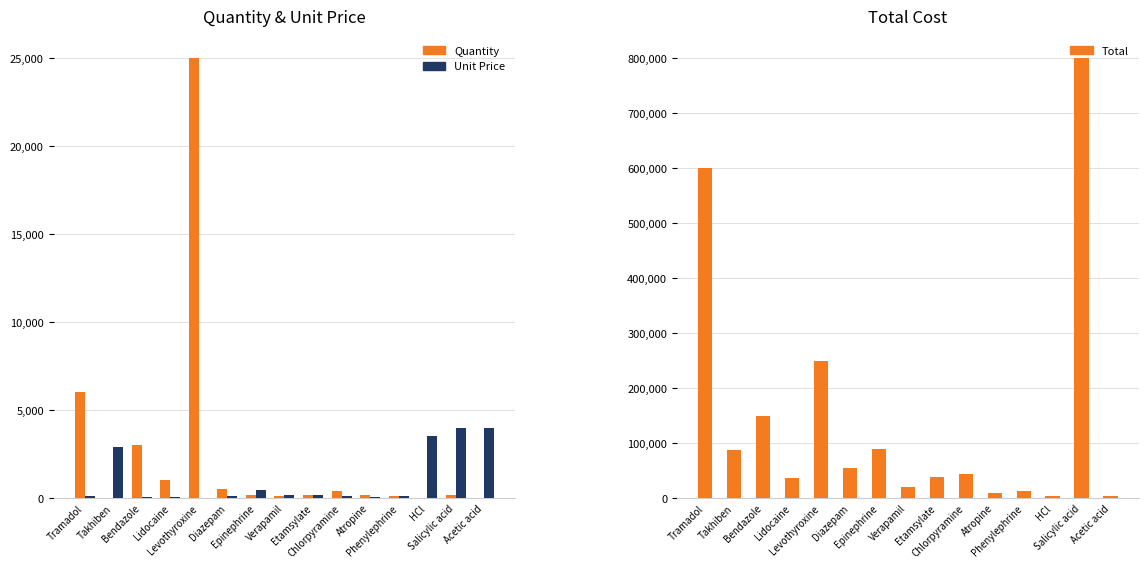

At which label does Unit Price first exceed 130?

Takhiben